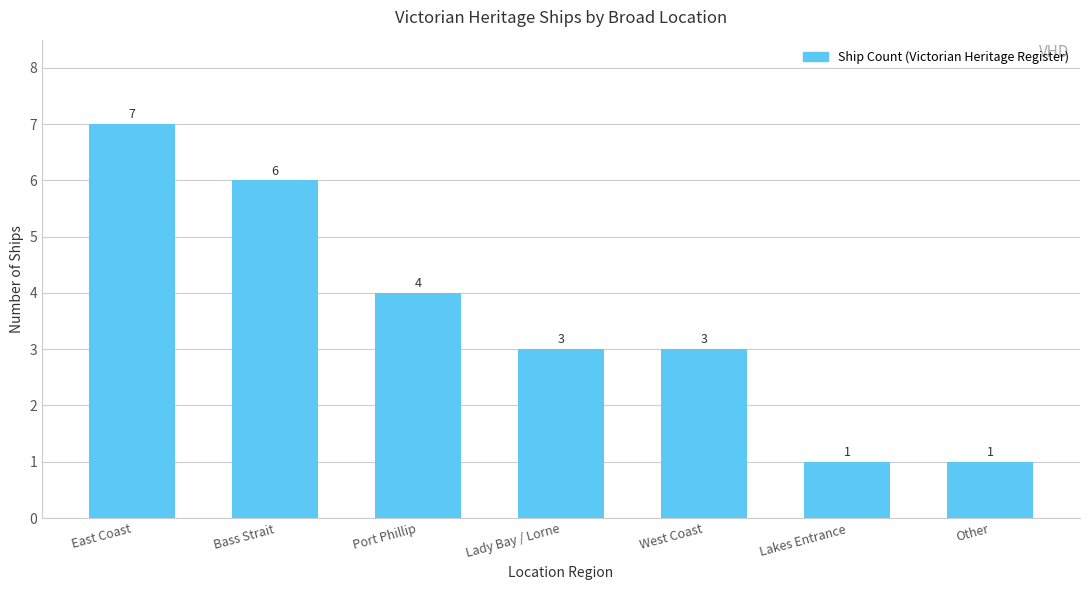

Reading left to right, extract all data points from this chart.

7	6	4	3	3	1	1